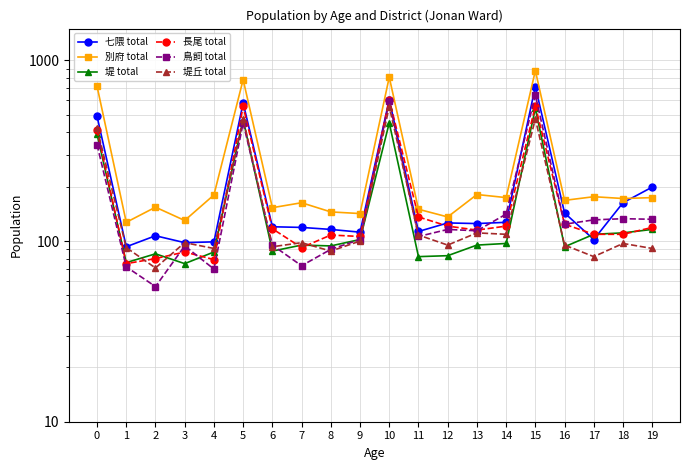

What is the total value across all series at 3?

582